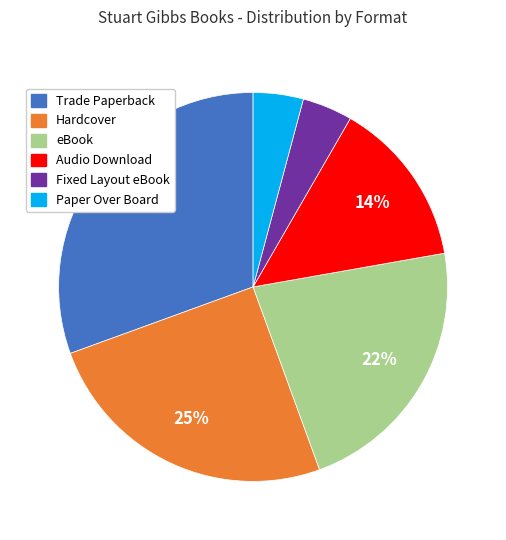

Is there any slice that represents more than half of the pie?

No